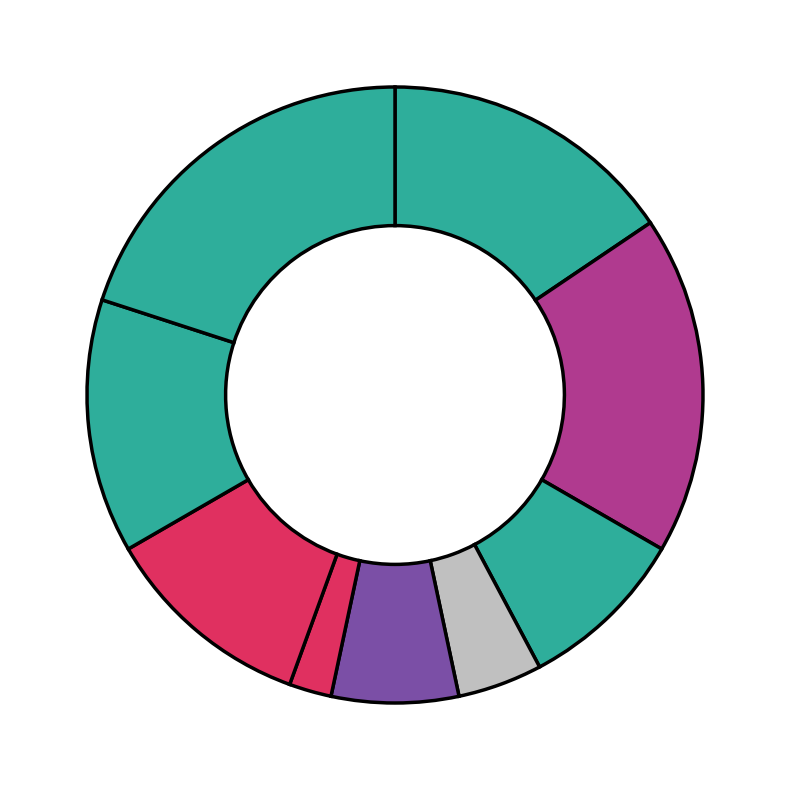

Is there any slice that represents more than half of the pie?

No